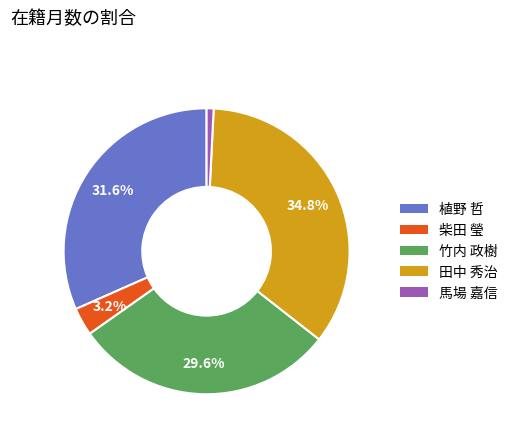

Rank the categories by value from highest to lowest.

田中 秀治, 植野 哲, 竹内 政樹, 柴田 瑩, 馬場 嘉信